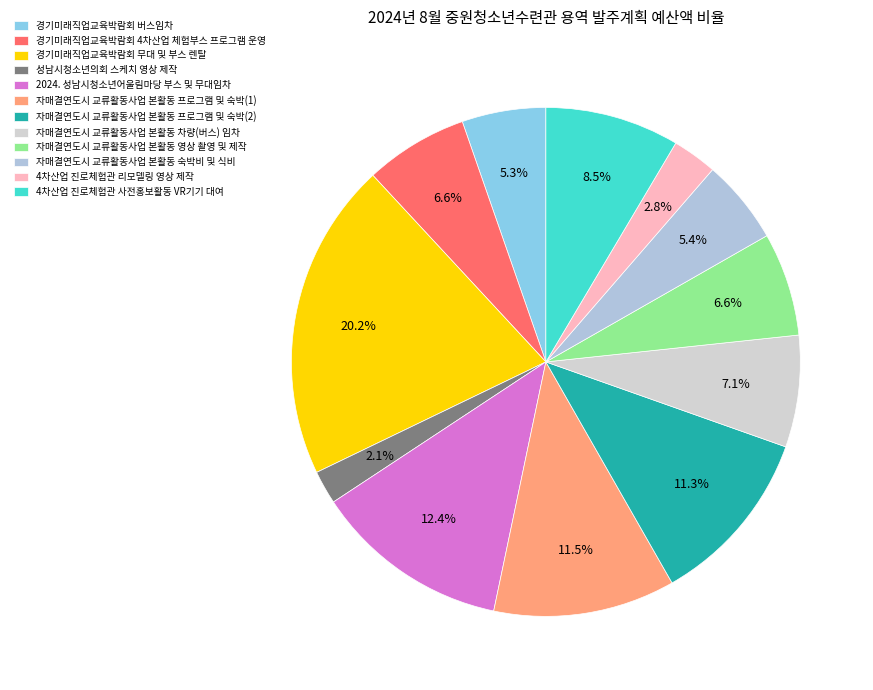

What percentage is NOT represented by 자매결연도시 교류활동사업 본활동 프로그램 및 숙박(2)?

88.7%